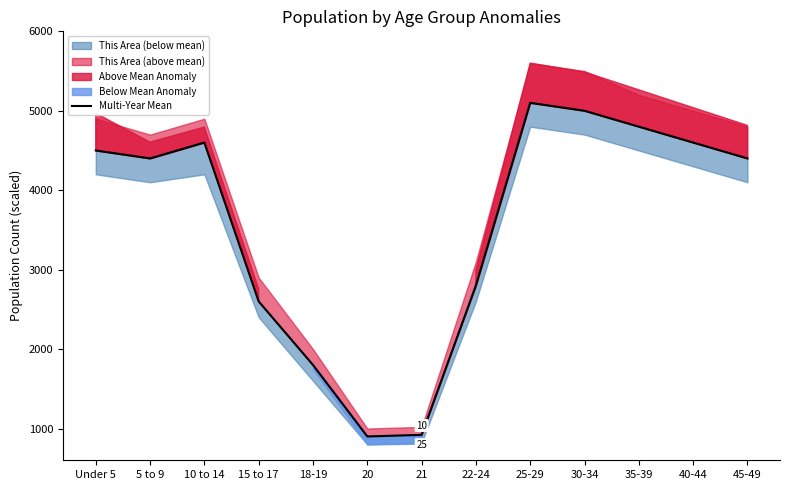

True or false: the data shows 8023 at 40-44.

False